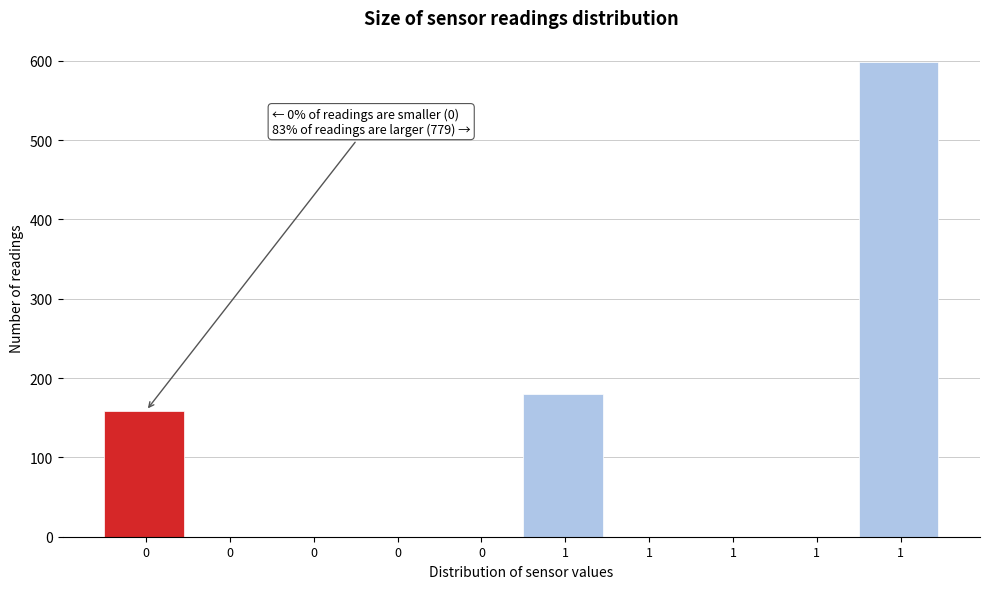

Are the bars horizontal?

No